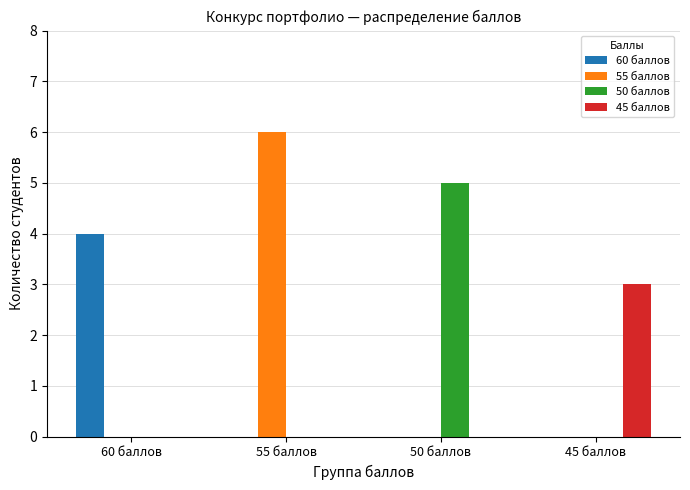

What is the highest value of the 50 баллов series?

5